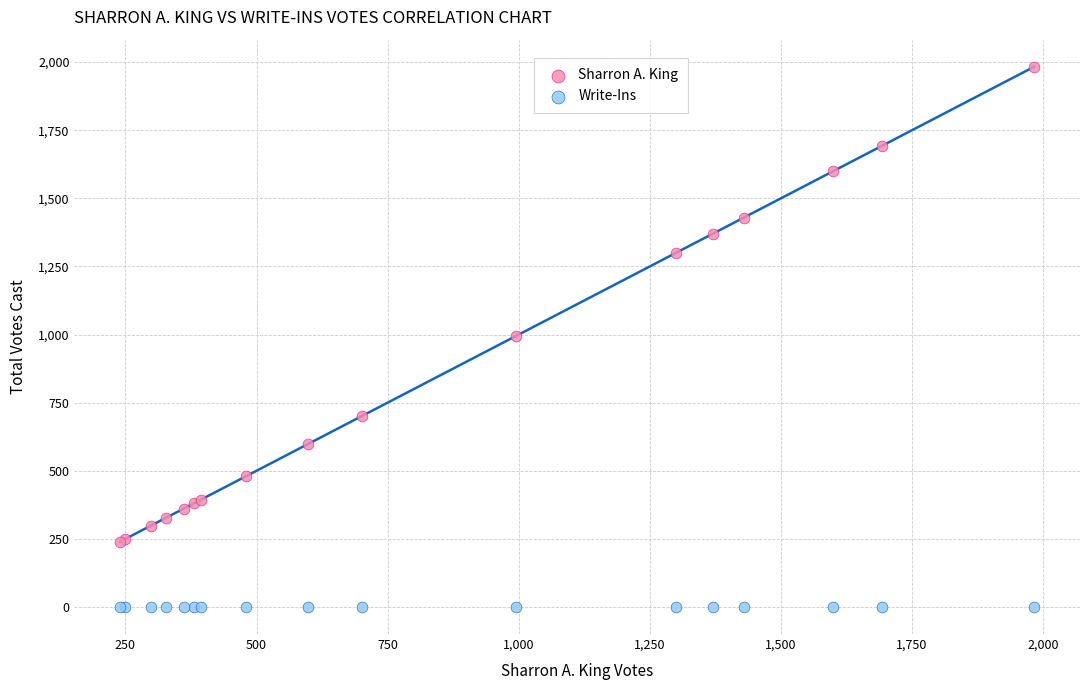

In the Sharron A. King series, what Y value is closest to 1111?

994